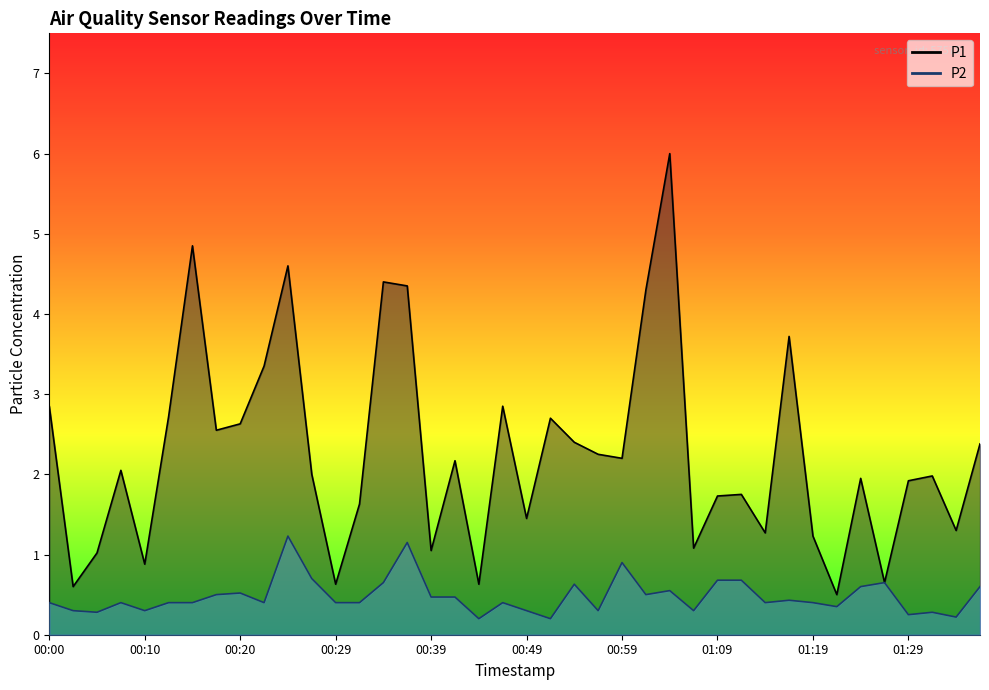

Which series has the widest spread of values?

P1